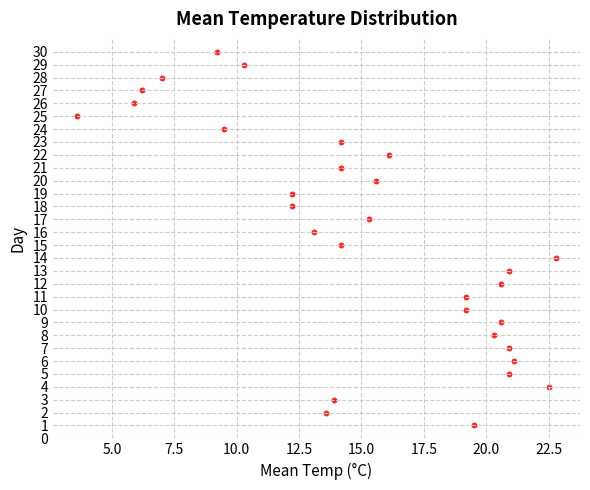

What is the range of Y values (max minus min)?

29